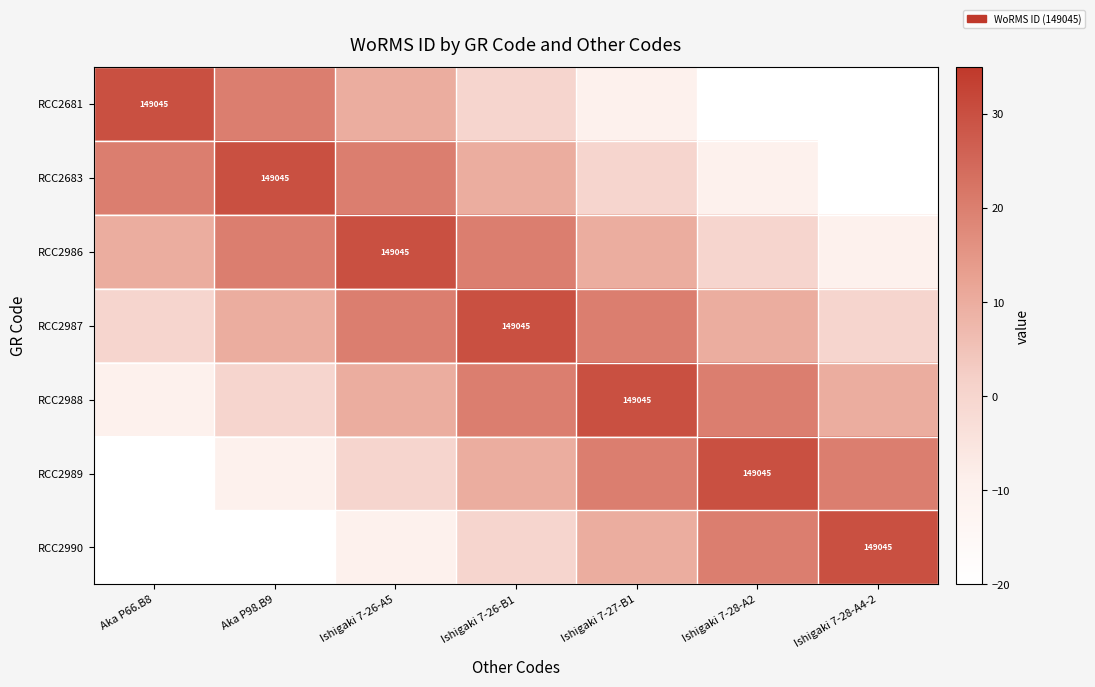

Is it true that RCC2683 equals 222204 at Aka P98.B9?

False